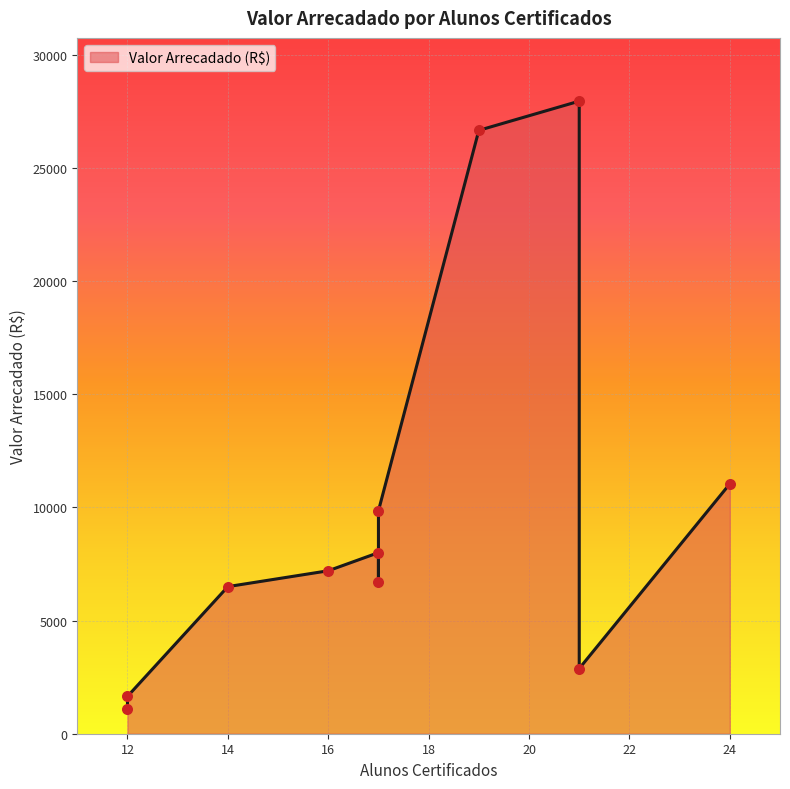

What is the change in value from 12 to 12?

+570